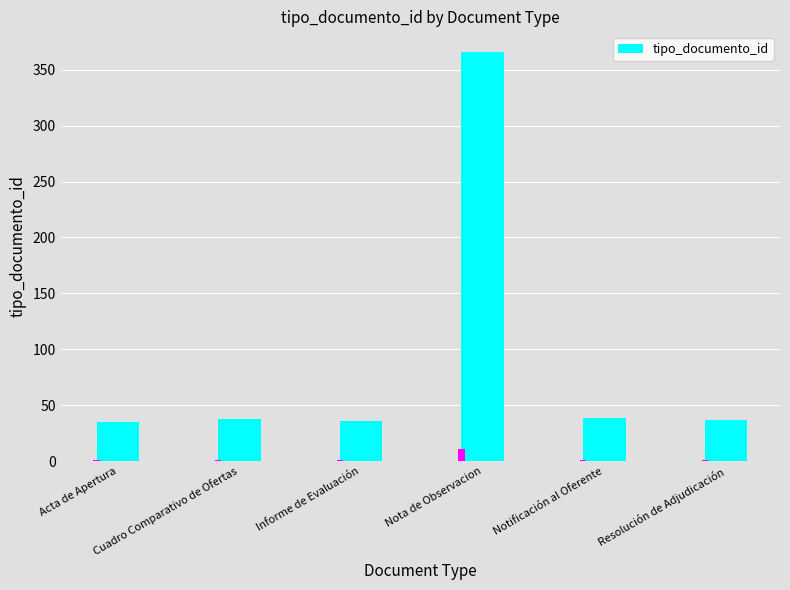

What is the difference between the second highest and minimum values?

4